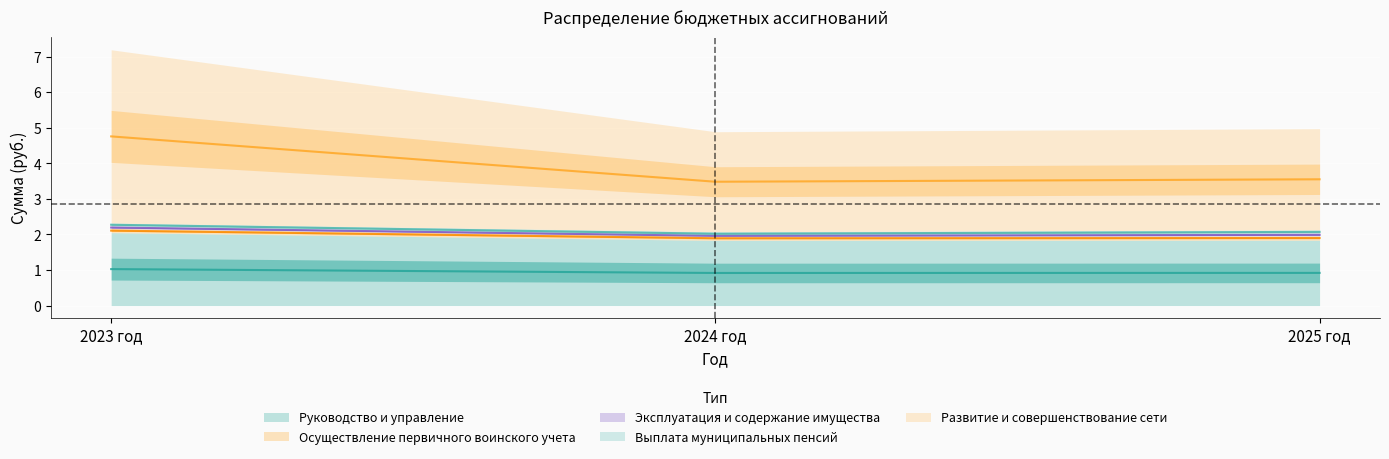

What is the difference between the Развитие и совершенствование сети values at 2024 год and 2025 год?

0.1